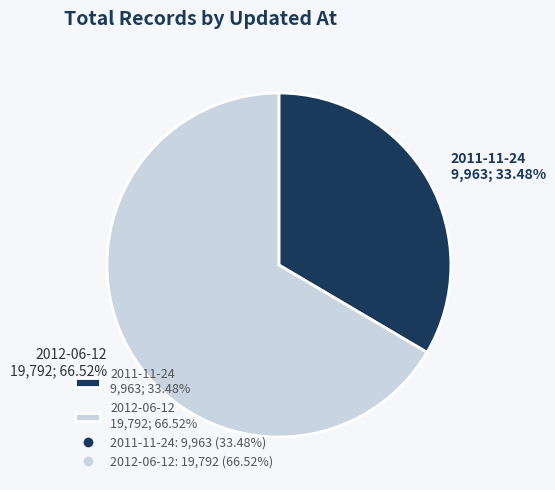

Is 2012-06-12 19,792; 66.52% the majority of the pie?

Yes